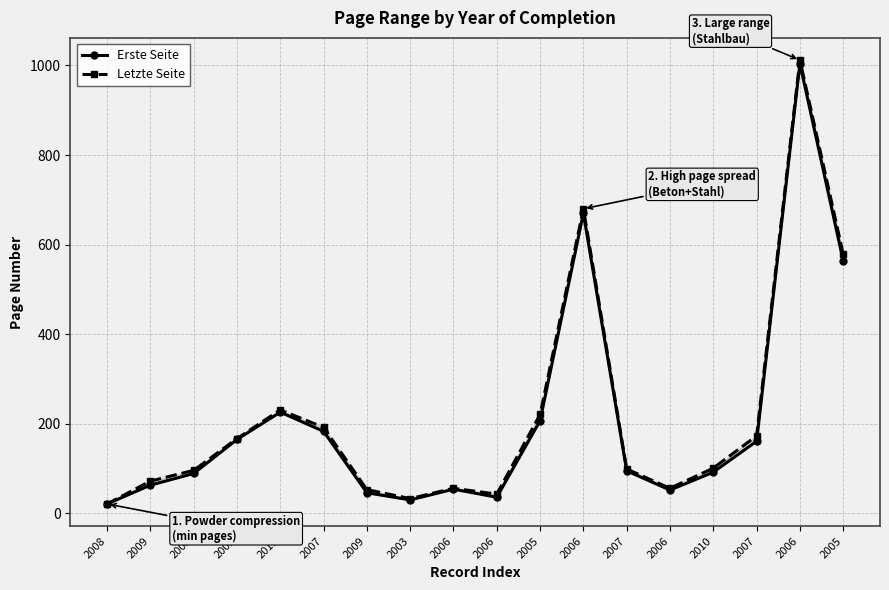

True or false: Erste Seite has a value of 315 at 2005.

False